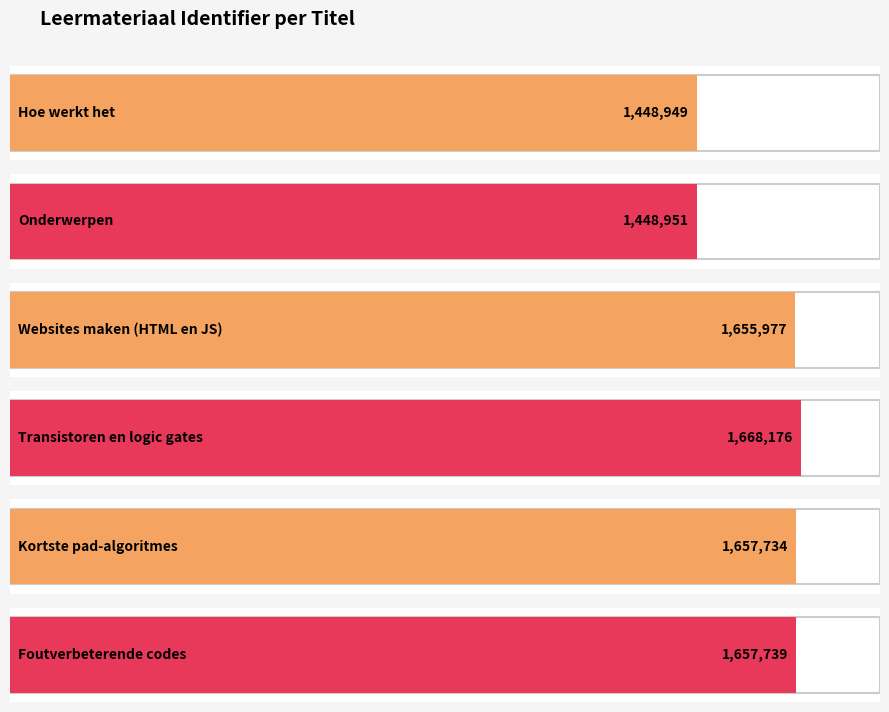

Are the bars horizontal?

Yes